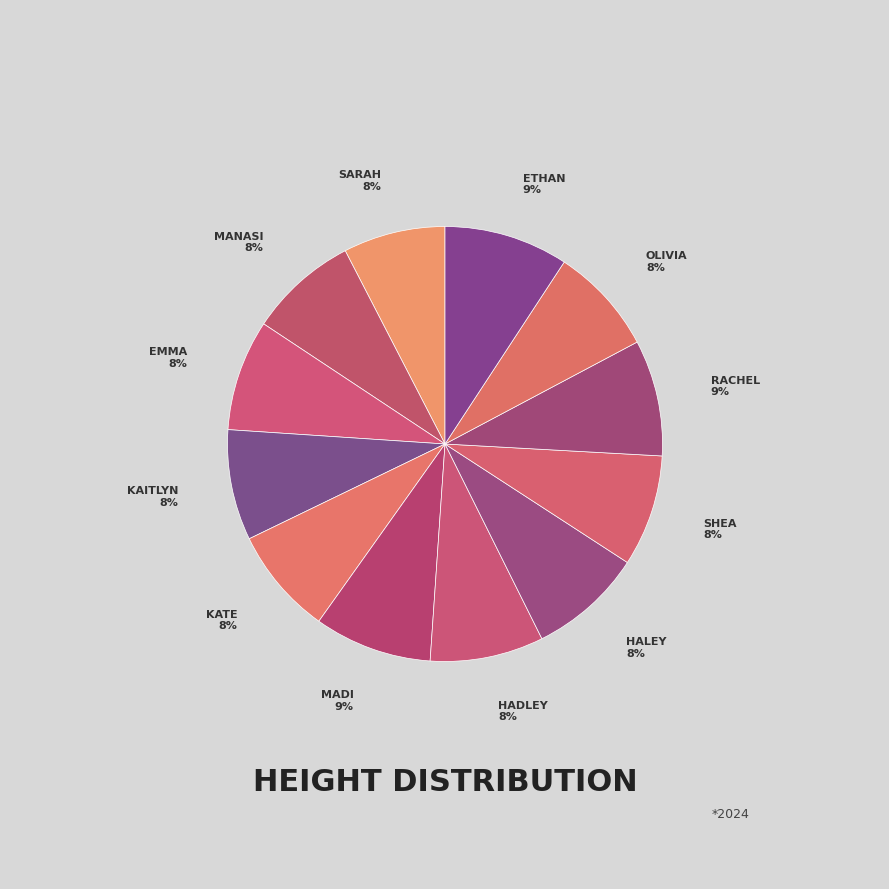

How many slices are in this pie chart?

12